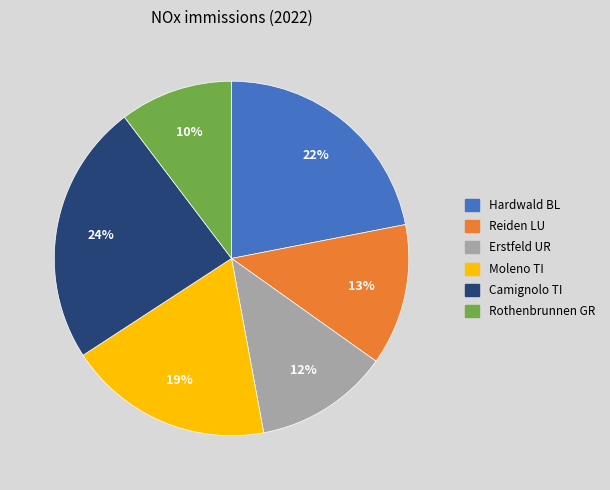

How many segments does this pie chart have?

6